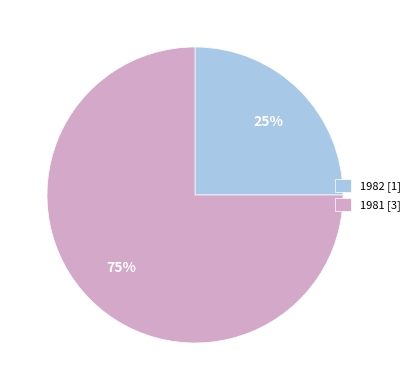

What is the ratio of the value at 1981 [3] to the value at 1982 [1]?

3.0